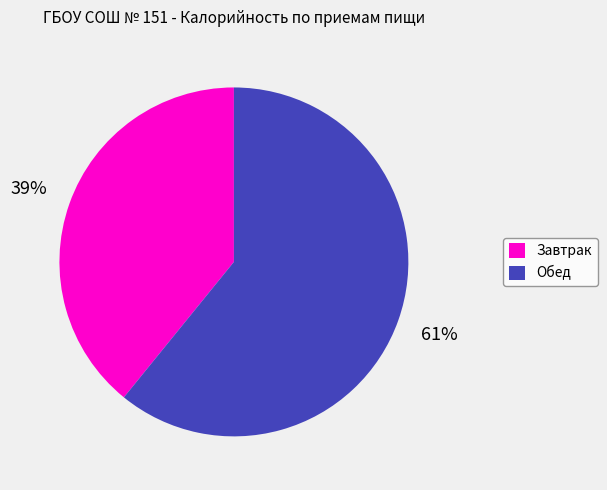

True or false: Обед accounts for 47% of the total.

False